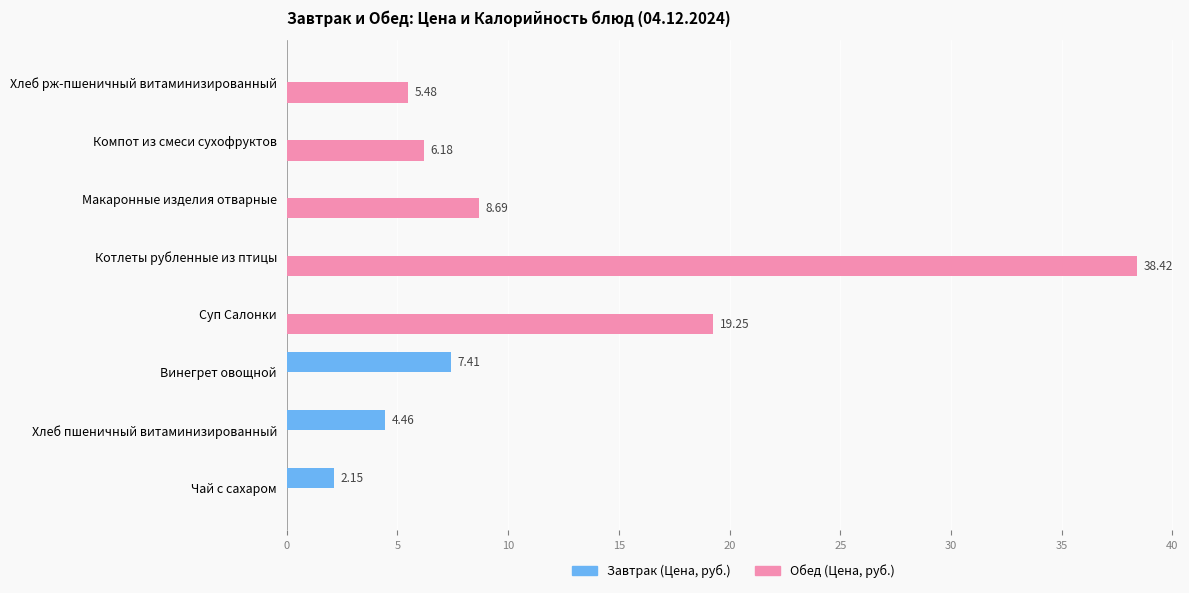

Where is Обед (Цена, руб.) nearest to the value 19?

Суп Салонки